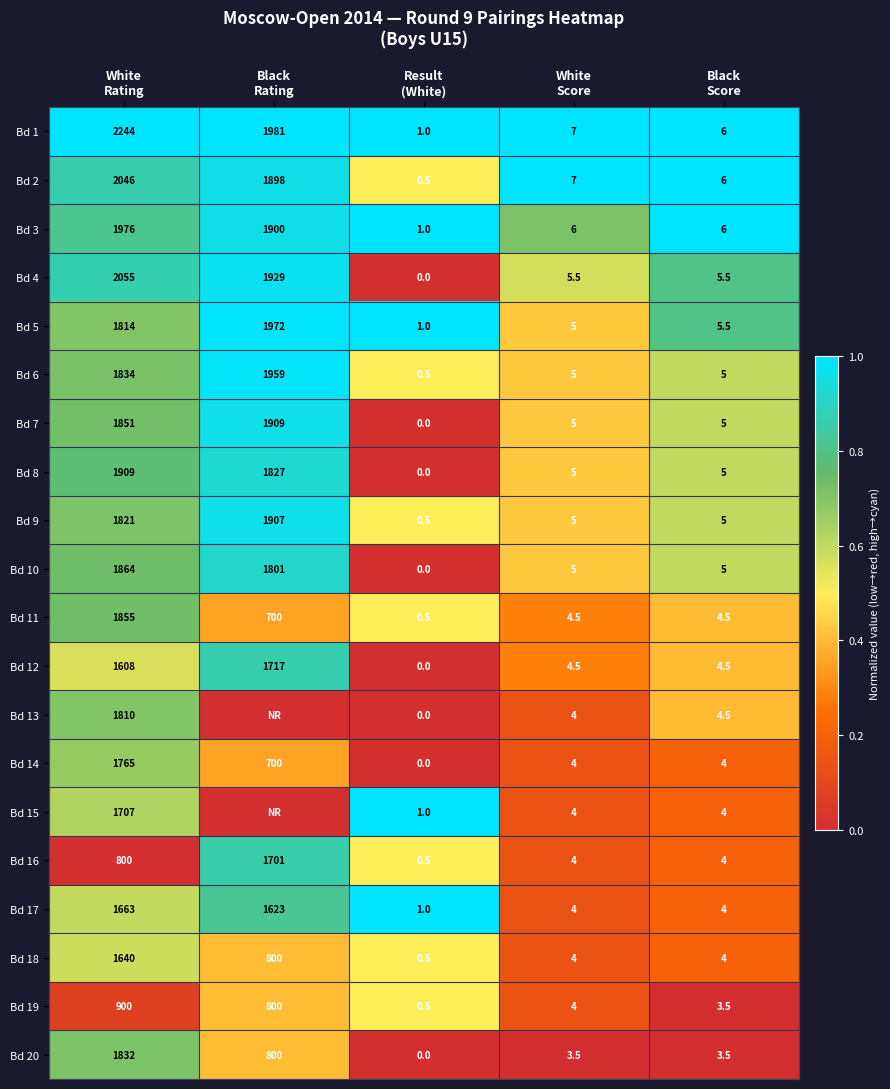

How many series are shown in this chart?

20